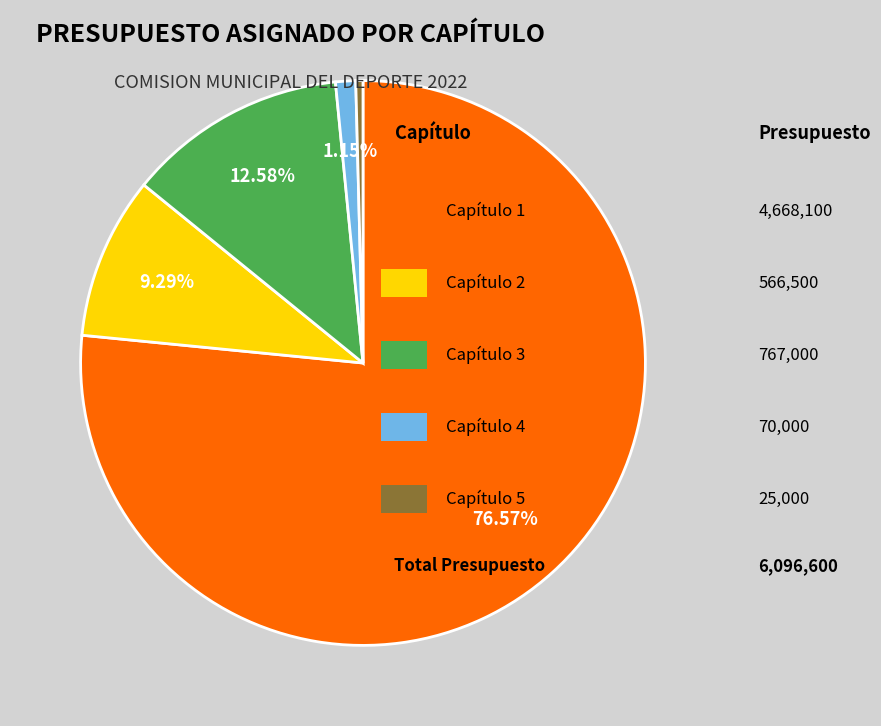

Is there a majority slice in this chart?

Yes